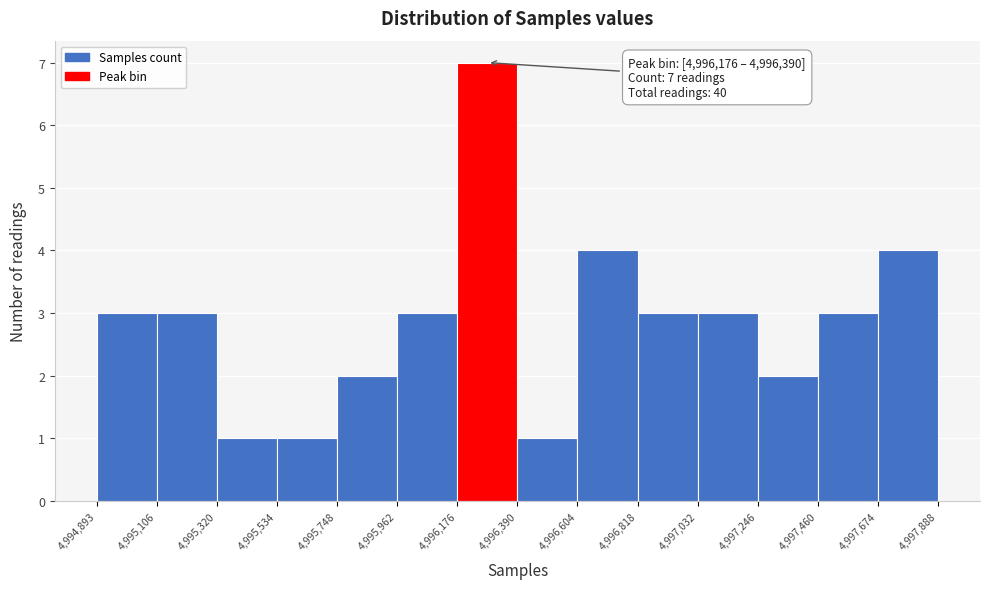

Over which range of the x-axis is the bar tallest?

4,996,176 to 4,996,390